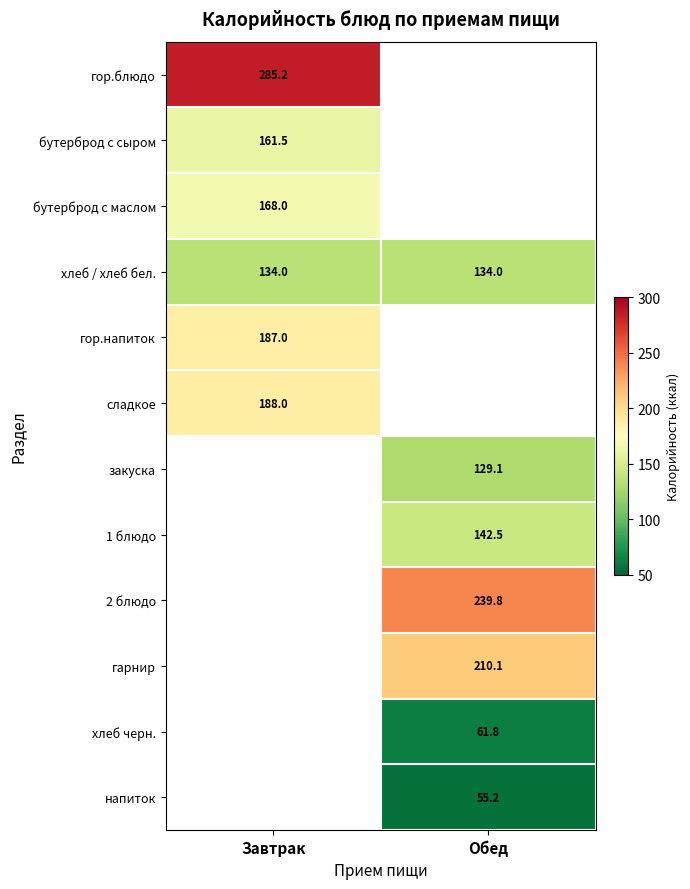

Is the value of гор.напиток at Завтрак greater than the value of бутерброд с маслом at Завтрак?

Yes